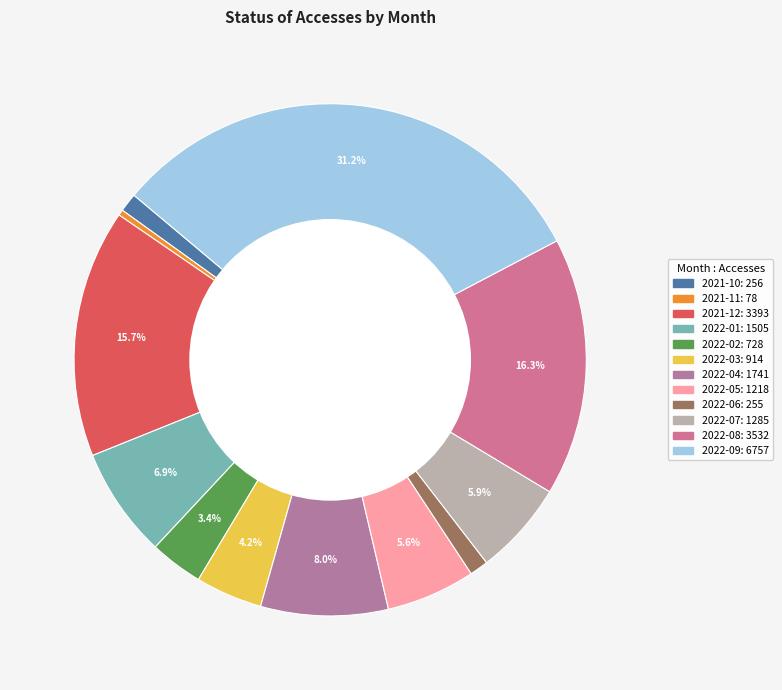

To the nearest percent, what is the difference between the 2021-11 and 2022-06 slice percentages?

1%